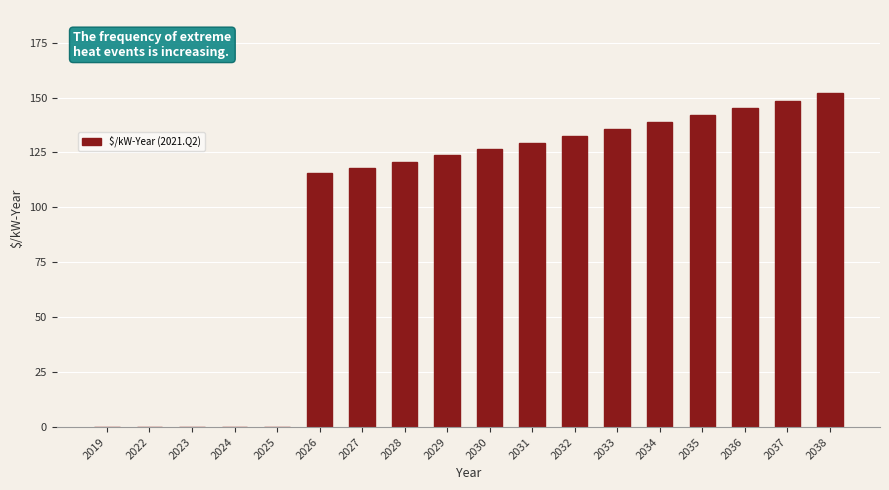

Reading right to left, list all the values displayed in this chart.

2038=151.9	2037=148.5	2036=145.1	2035=141.8	2034=138.7	2033=135.5	2032=132.5	2031=129.5	2030=126.6	2029=123.8	2028=120.9	2027=118.1	2026=115.5	2025=0.0	2024=0.0	2023=0.0	2022=0.0	2019=0.0